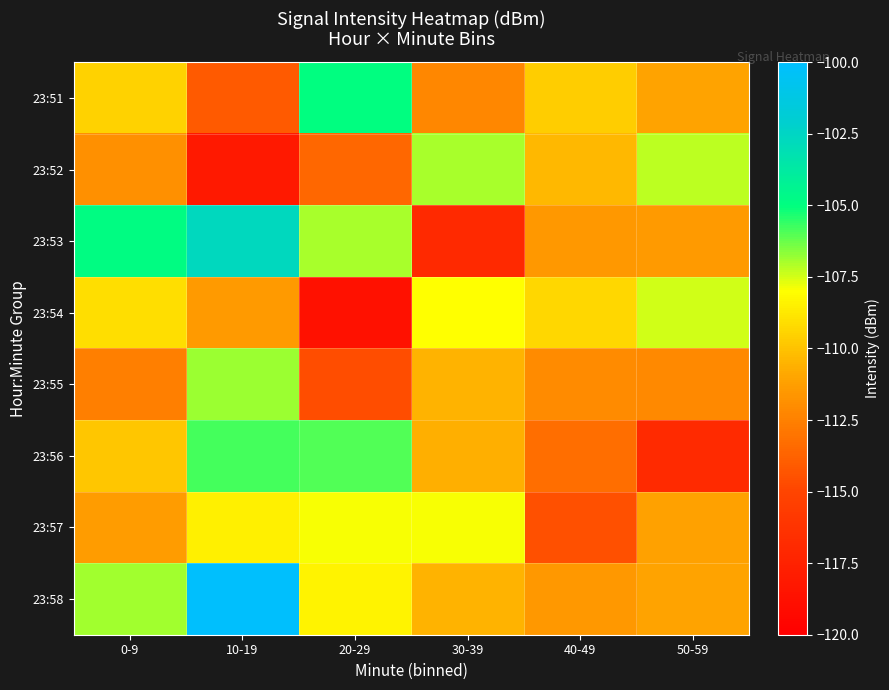

At which category is the sum across all series the highest?

10-19